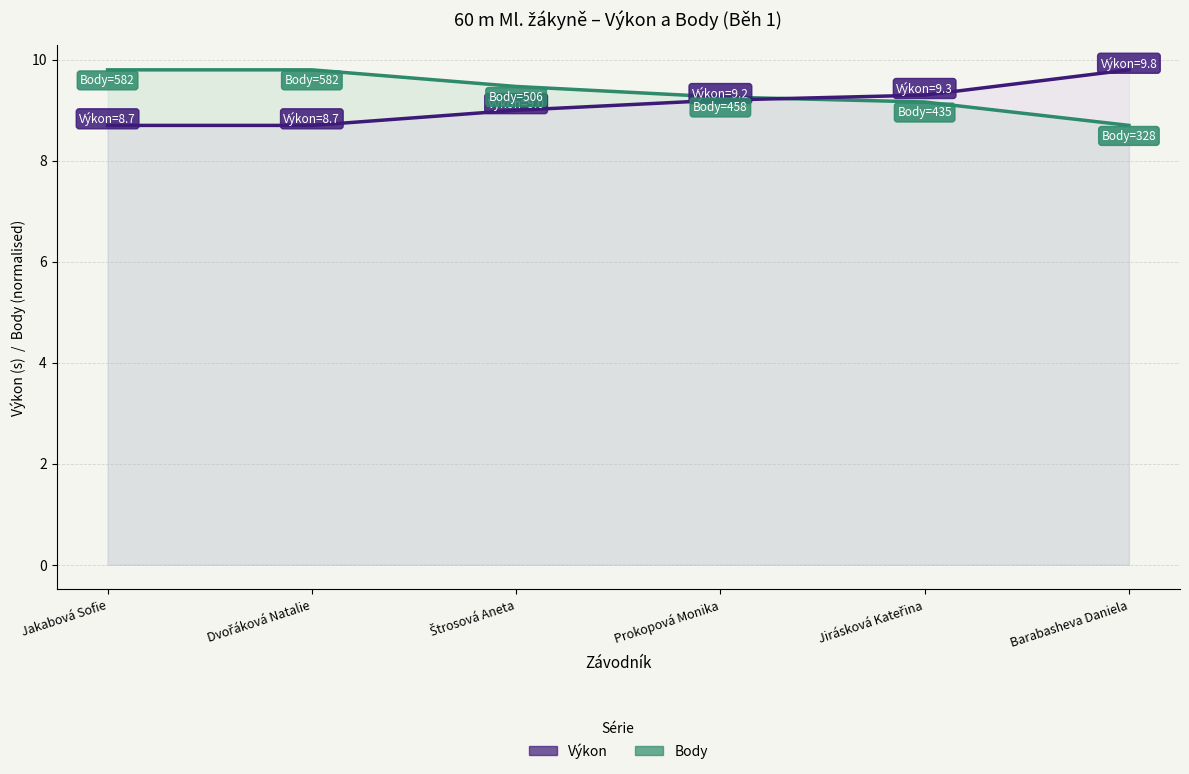

What is the approximate value of Body at Jirásková Kateřina?

9.2